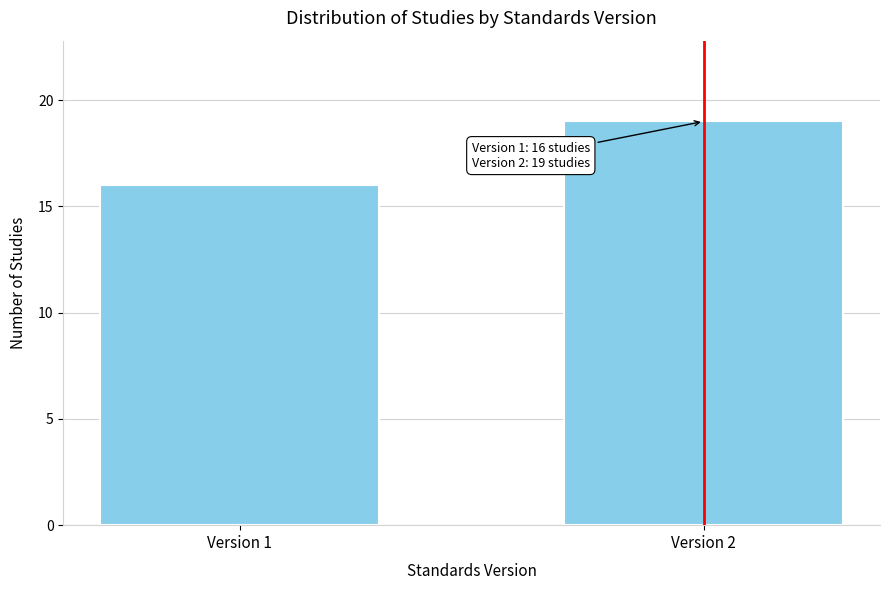

Reading left to right, what are all the values shown in this chart?

Version 1=16	Version 2=19